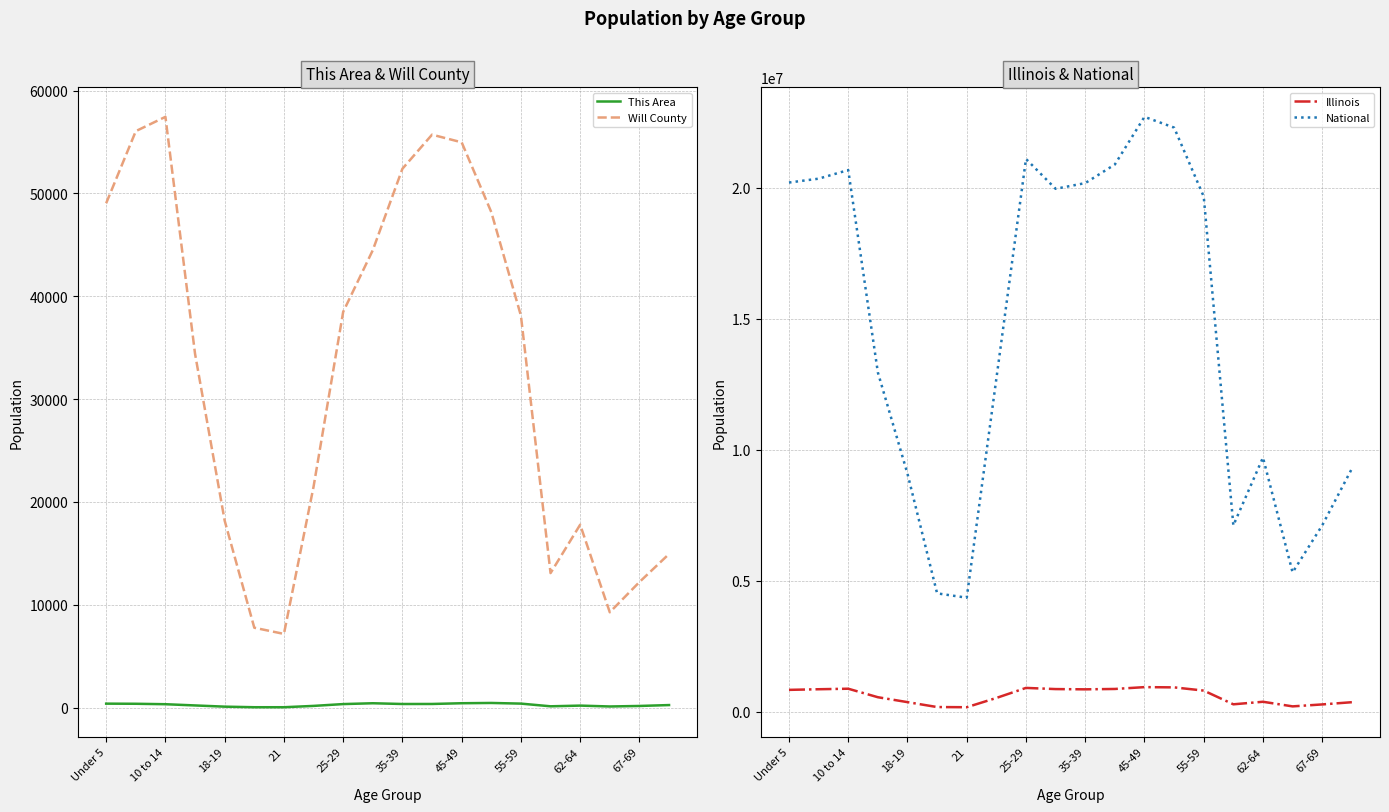

True or false: This Area and Illinois cross at least once.

False